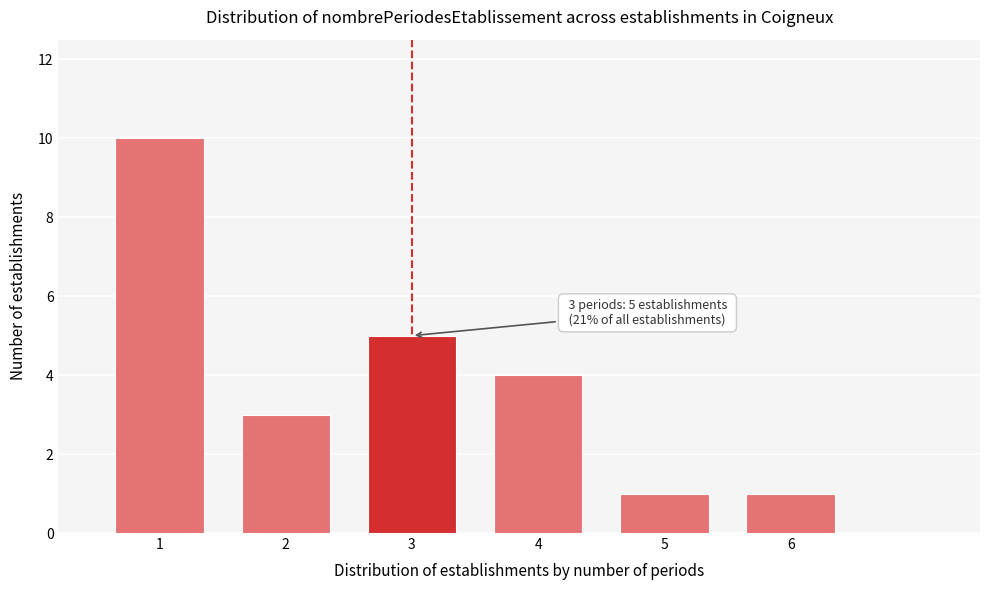

Reading right to left, extract all data points from this chart.

6=1	5=1	4=4	3=5	2=3	1=10